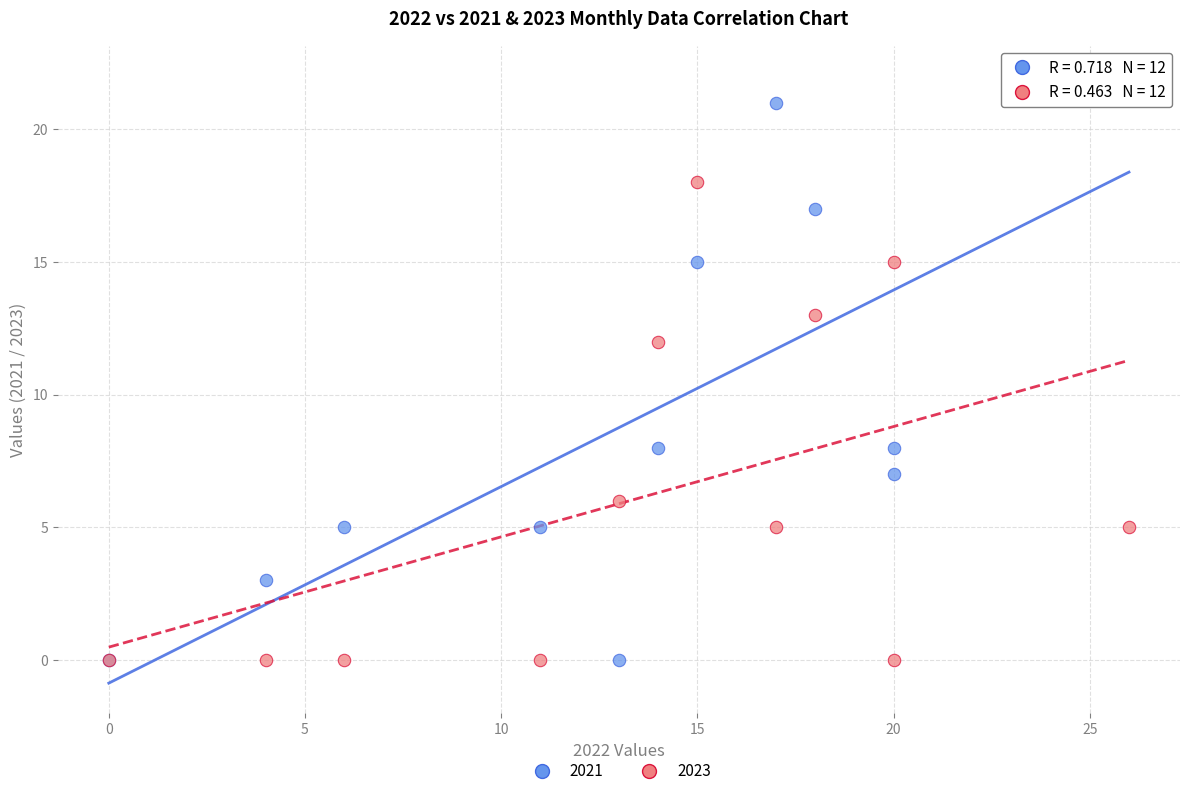

What is the X range (max minus min) for the scatter plot?

26